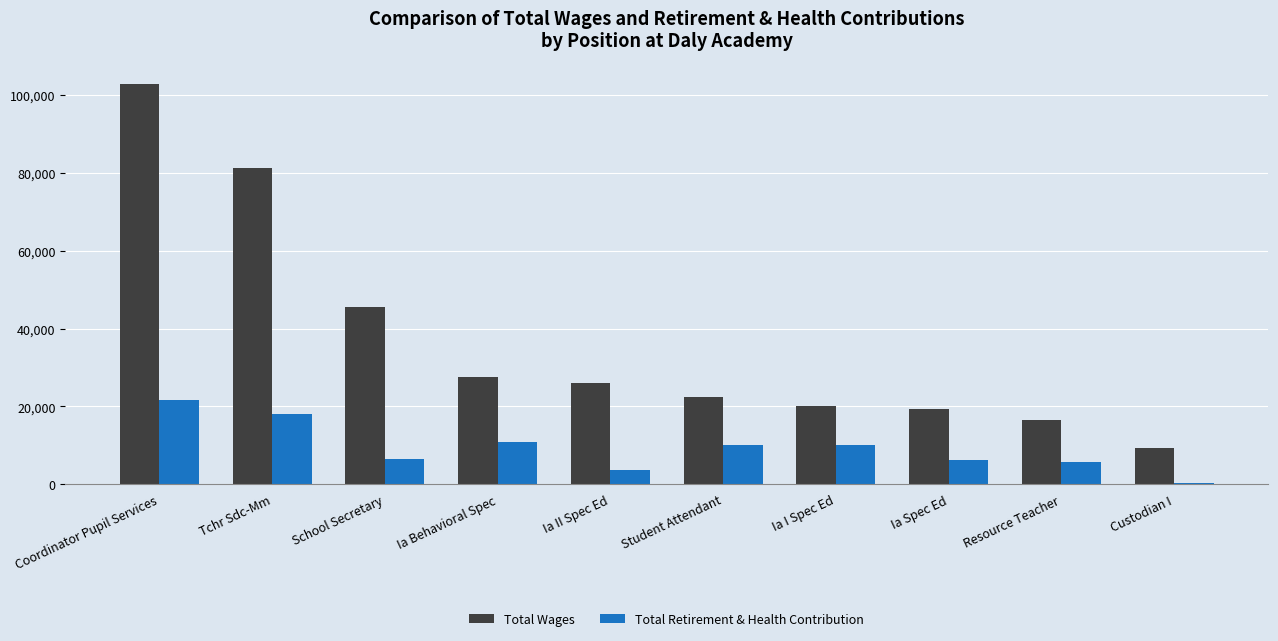

How many groups of bars are there?

10